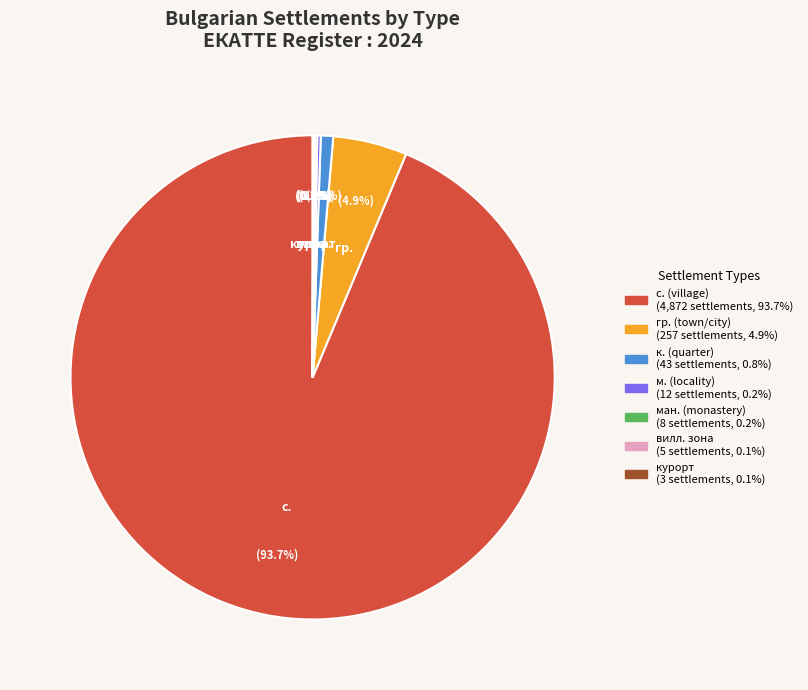

Is there any slice that represents more than half of the pie?

Yes